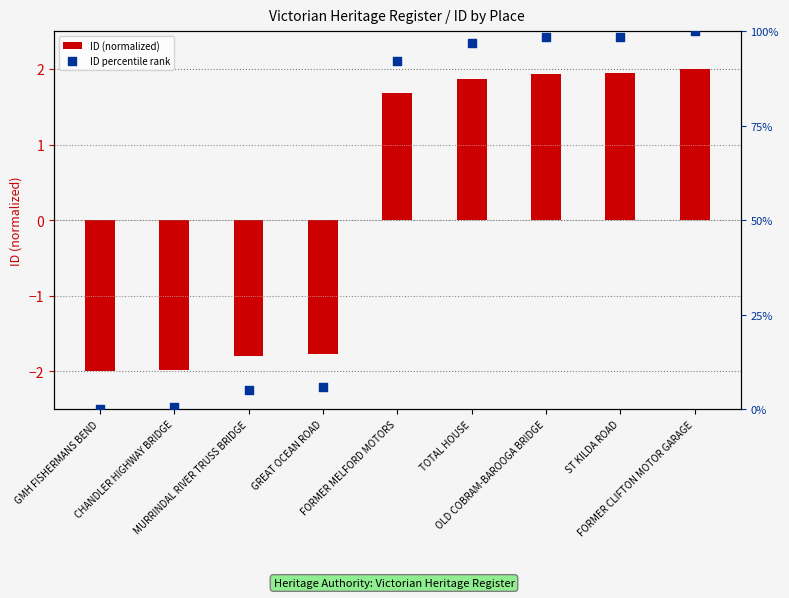

At which category is the sum across all series the highest?

FORMER CLIFTON MOTOR GARAGE